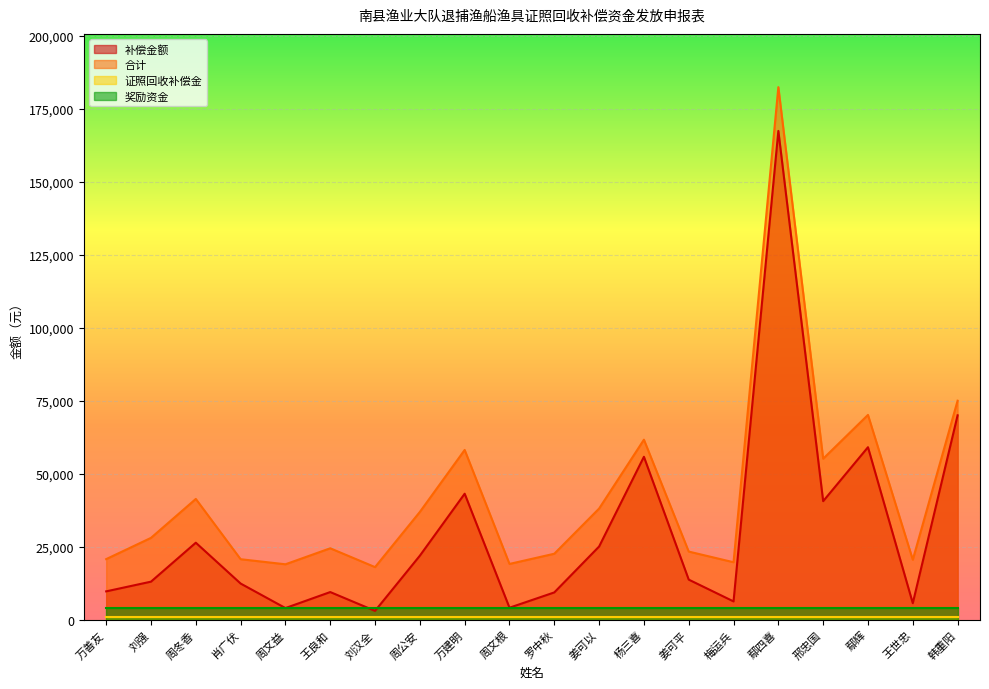

What is the sum of the 补偿金额 values at 鄢辉 and 周冬香?

85378.7